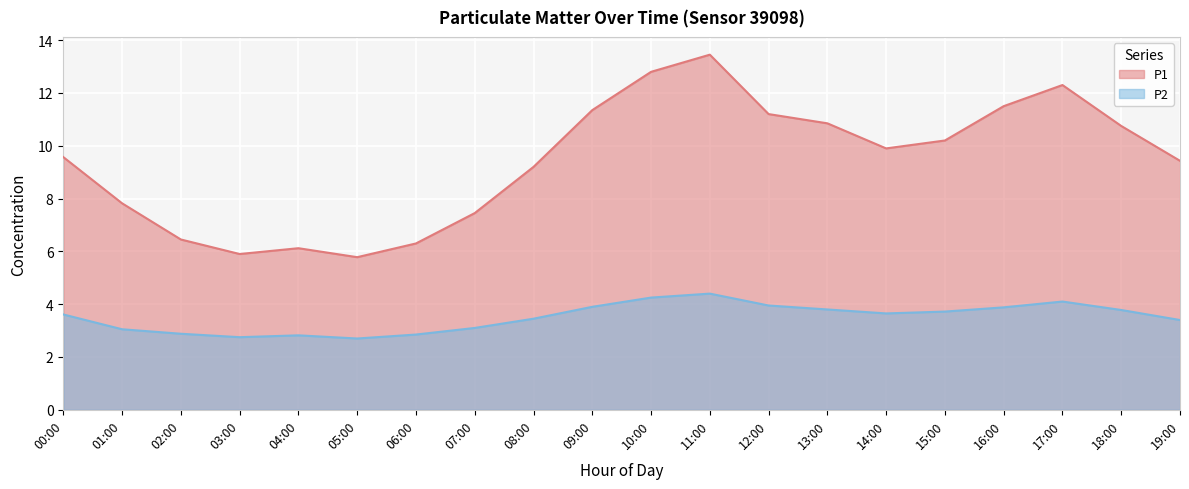

True or false: P1 and P2 cross at least once.

False